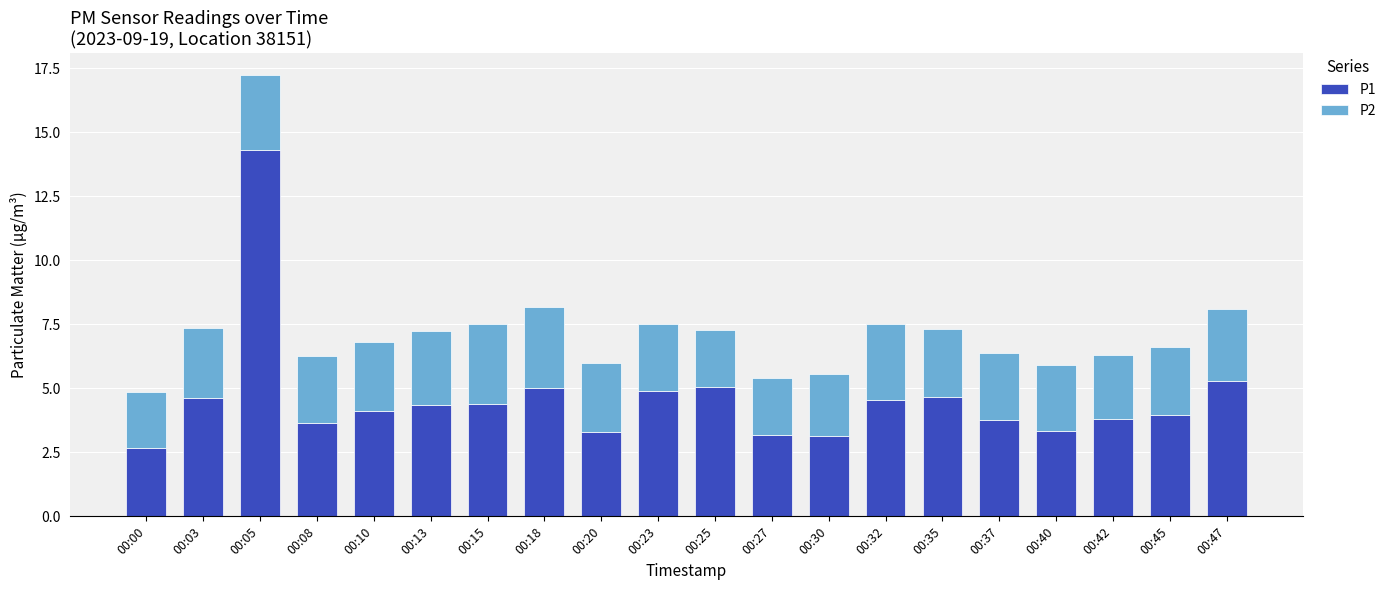

What is the total value across all series at 00:27?

5.4